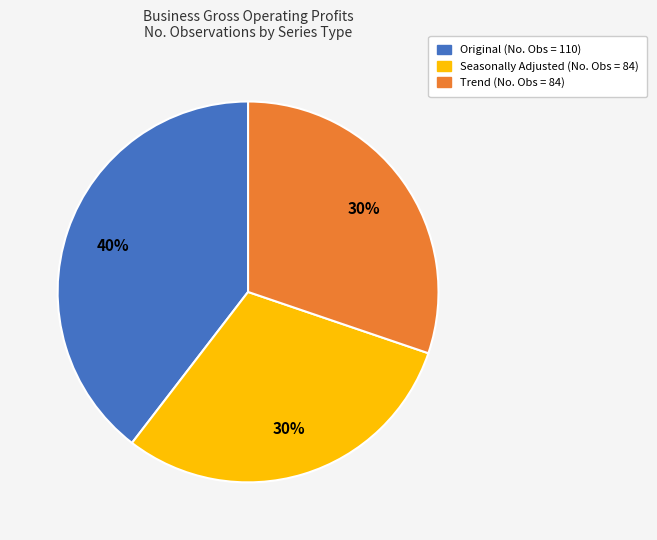

Is there a majority slice in this chart?

No